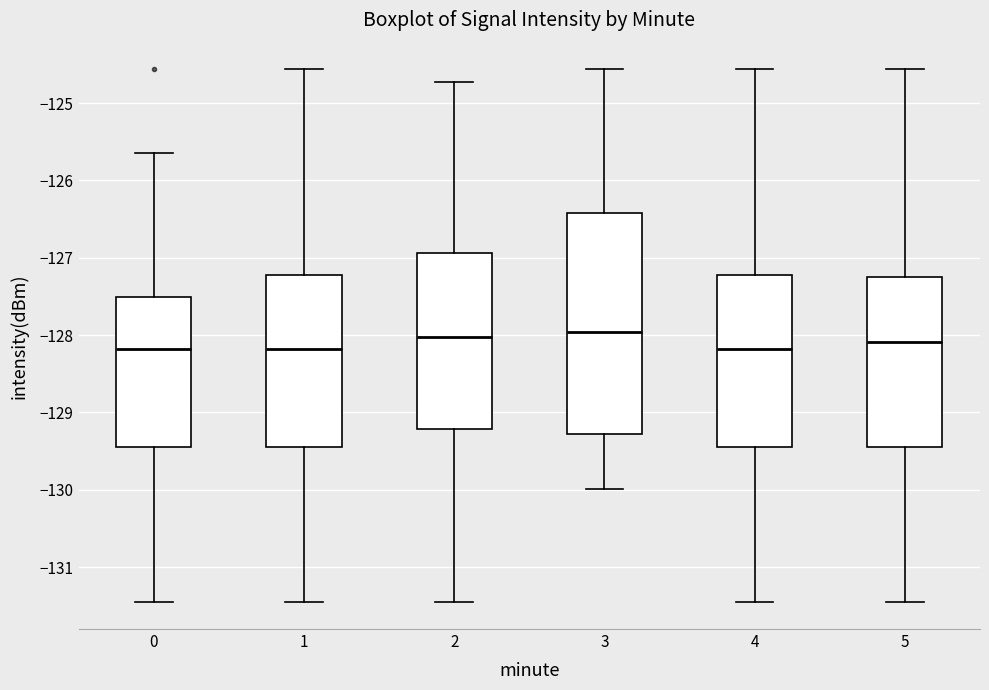

Reading left to right, read every box against the y-axis: the position of its median line, the range the box covers, and the ends of its whiskers. The values are not printed on the chart, so give them approximately, as read against the axis.

0: median -128.2, box -129.4 to -127.5, whiskers -131.5 to -125.7
1: median -128.2, box -129.4 to -127.2, whiskers -131.5 to -124.6
2: median -128.0, box -129.2 to -126.9, whiskers -131.5 to -124.7
3: median -128.0, box -129.3 to -126.4, whiskers -130.0 to -124.6
4: median -128.2, box -129.5 to -127.2, whiskers -131.5 to -124.6
5: median -128.1, box -129.4 to -127.3, whiskers -131.5 to -124.6